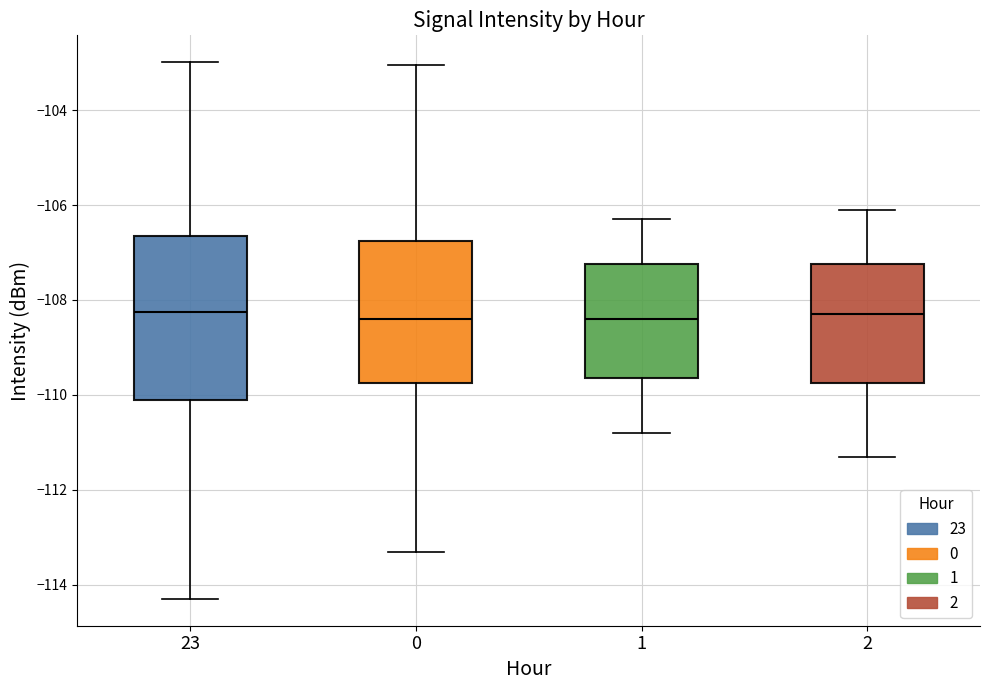

Where does the lower whisker of the box at x = 23 end on the y-axis? The values are not printed on the chart, so give them approximately, as read against the axis.

-114.4